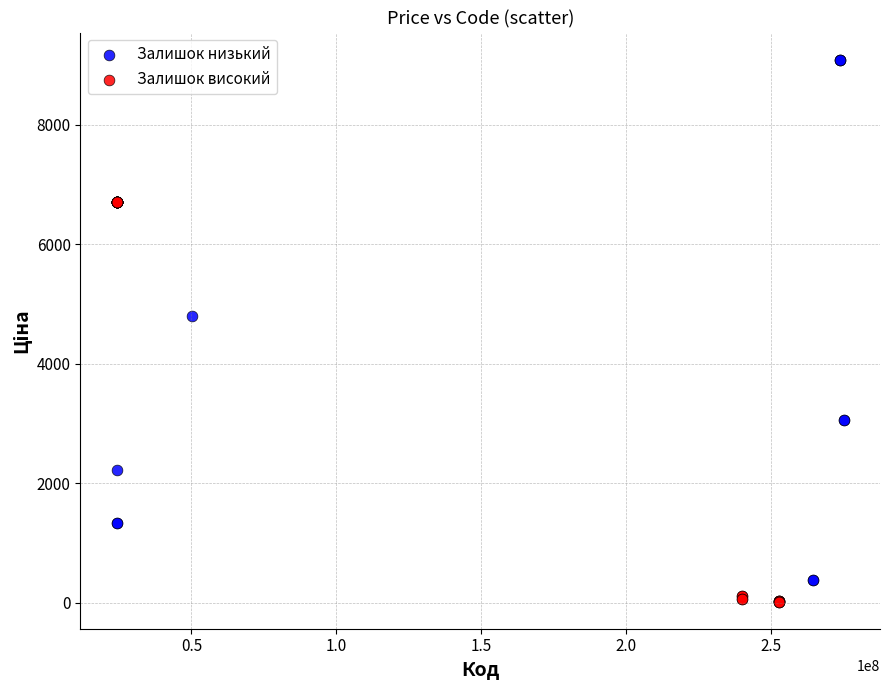

Which series has the largest Y range (max minus min)?

Залишок низький